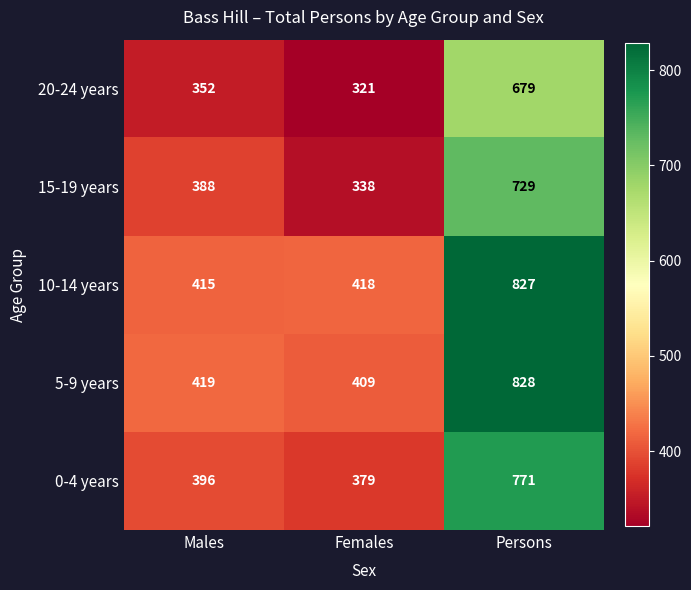

What is the difference between the 15-19 years values at Females and Males?

50